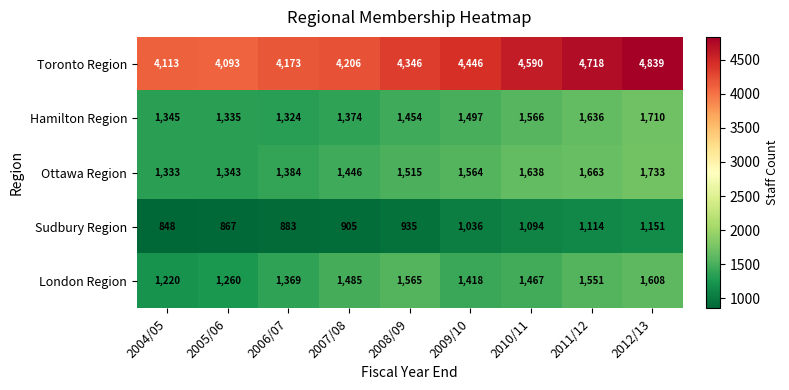

What is the total value across all series at 2010/11?

10355